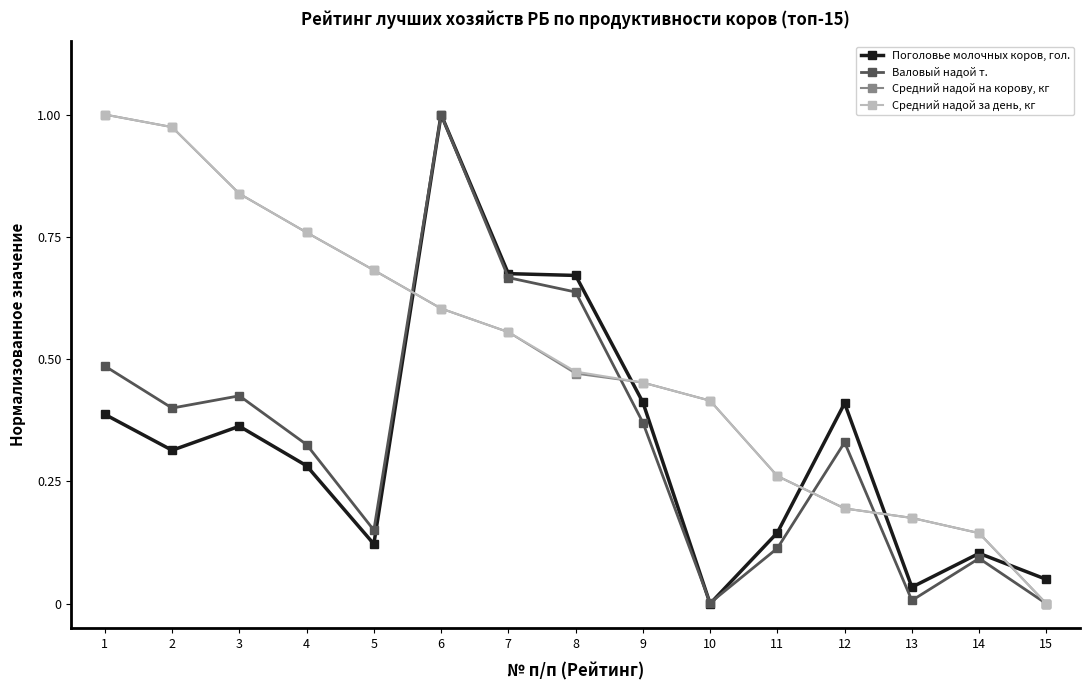

List the labels in order of Средний надой за день, кг value, largest first.

1, 2, 3, 4, 5, 6, 7, 8, 9, 10, 11, 12, 13, 14, 15